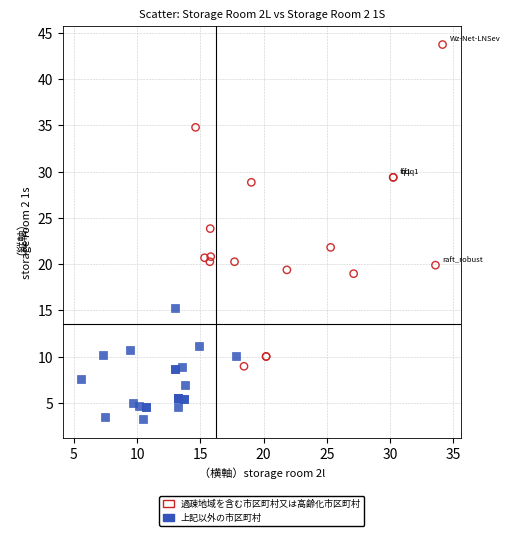

Which series has the widest spread of Y values?

過疎地域を含む市区町村又は高齢化市区町村